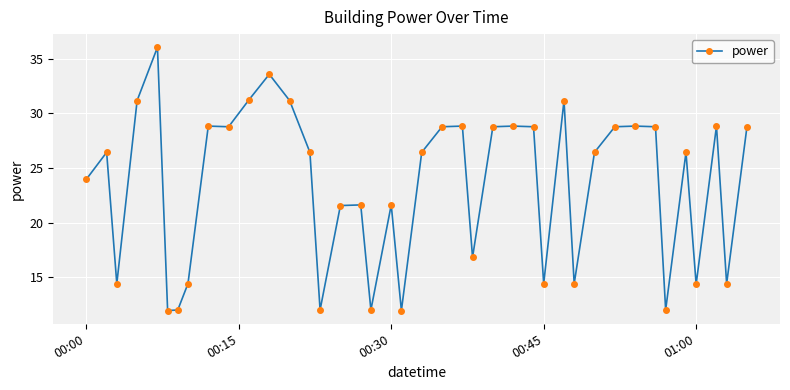

What is the difference between the second highest and second lowest values?

21.6